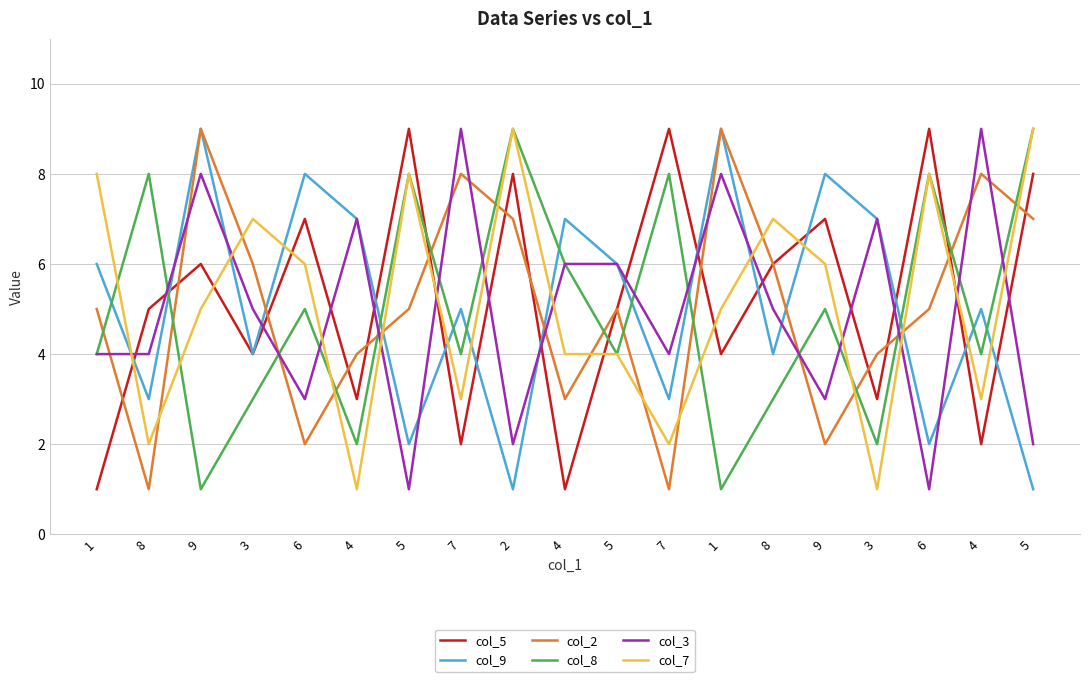

Reading right to left, list all the values displayed in this chart.

col_5: 8	2	9	3	7	6	4	9	5	1	8	2	9	3	7	4	6	5	1
col_9: 1	5	2	7	8	4	9	3	6	7	1	5	2	7	8	4	9	3	6
col_2: 7	8	5	4	2	6	9	1	5	3	7	8	5	4	2	6	9	1	5
col_8: 9	4	8	2	5	3	1	8	4	6	9	4	8	2	5	3	1	8	4
col_3: 2	9	1	7	3	5	8	4	6	6	2	9	1	7	3	5	8	4	4
col_7: 9	3	8	1	6	7	5	2	4	4	9	3	8	1	6	7	5	2	8